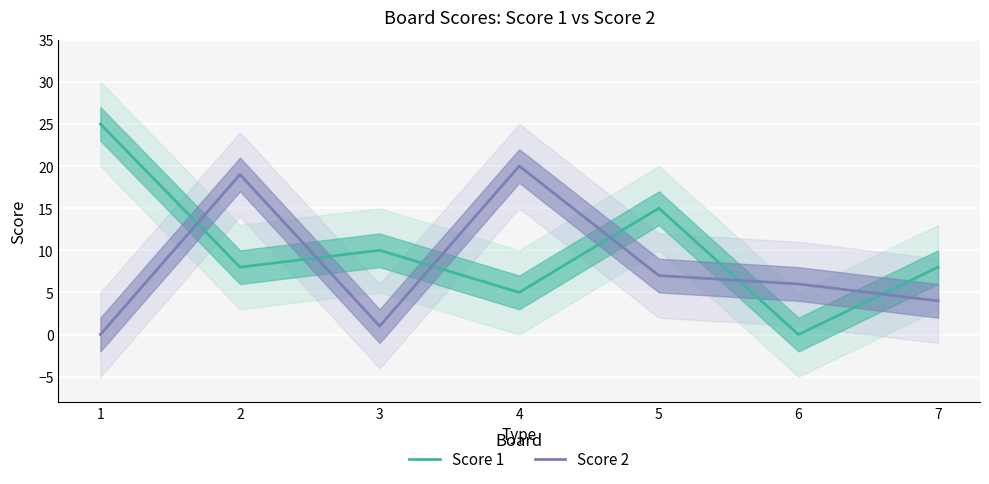

What is the difference between the maximum and minimum values in the Score 2 series?

20